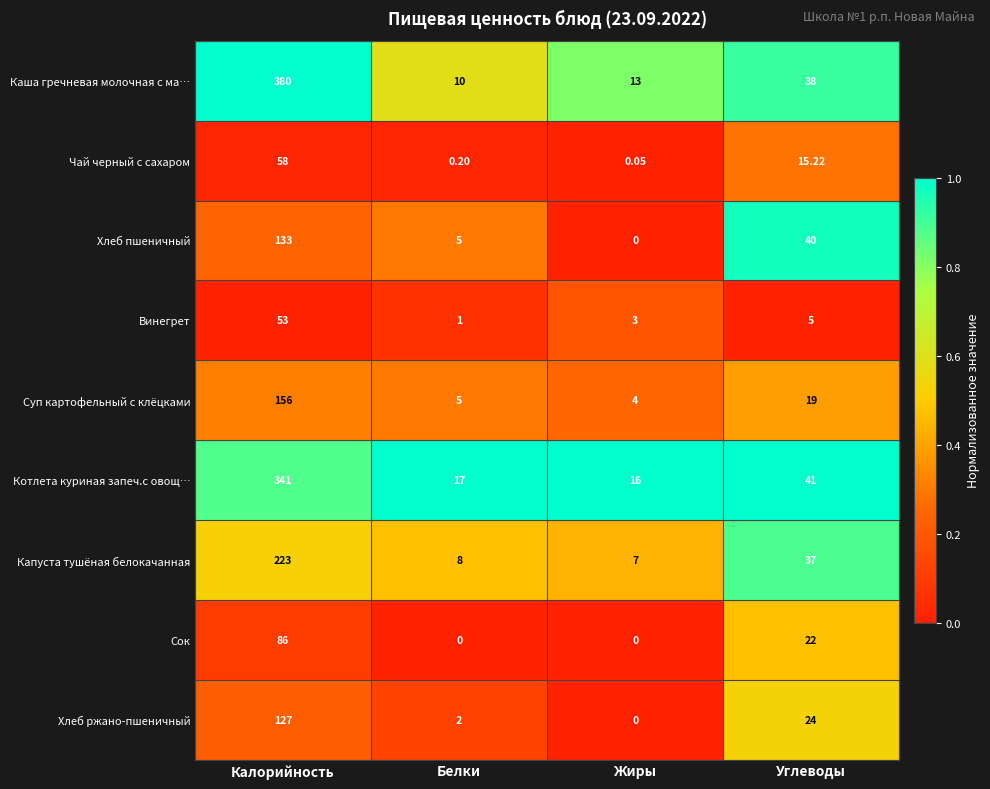

Where does the Котлета куриная запеч.с овощ… series first go above 41?

Калорийность